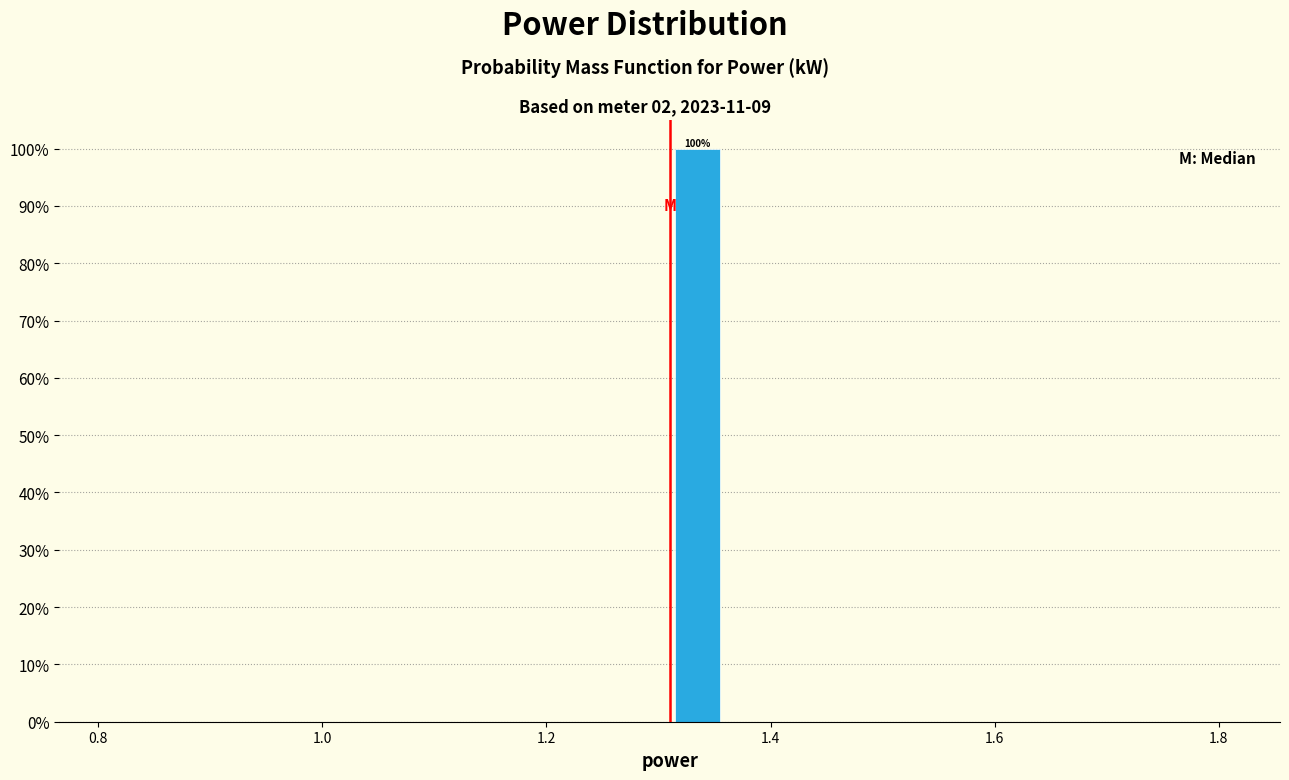

Around what value on the x-axis is the tallest bar? Give the approximate position of its centre, as read against the axis.

1.34